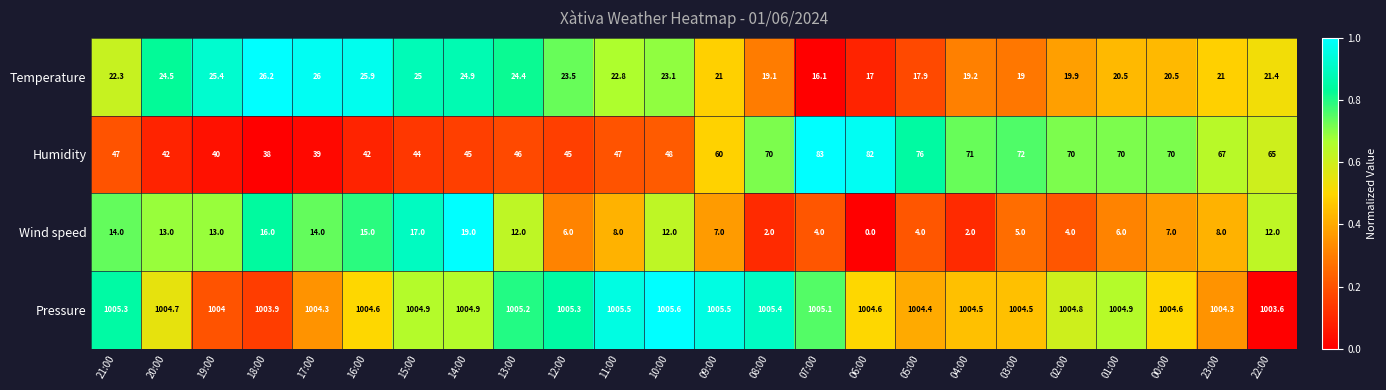

The Humidity series shows 72.0 at 03:00. True or false?

True